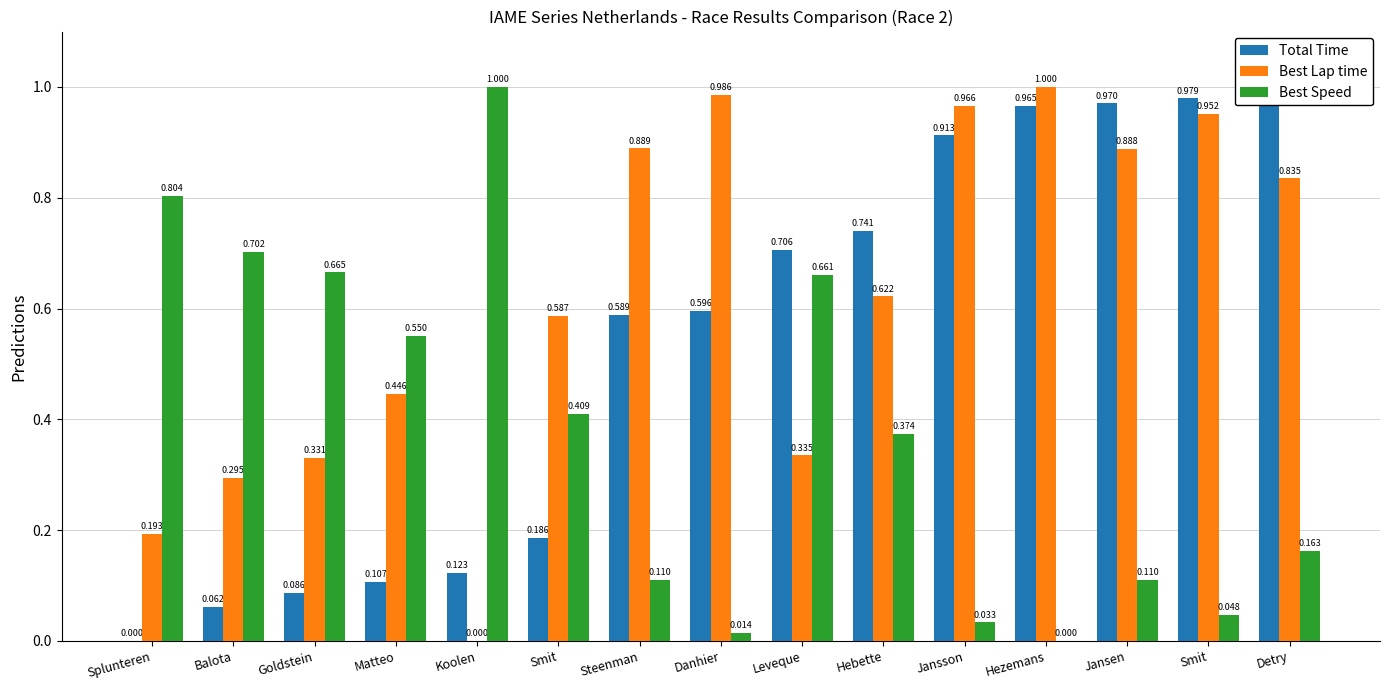

How many bars are there in total?

45